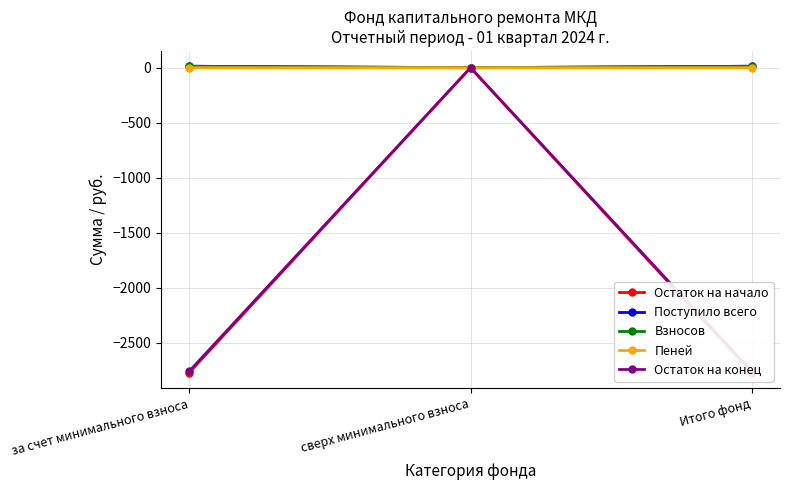

How many lines are shown in the chart?

5